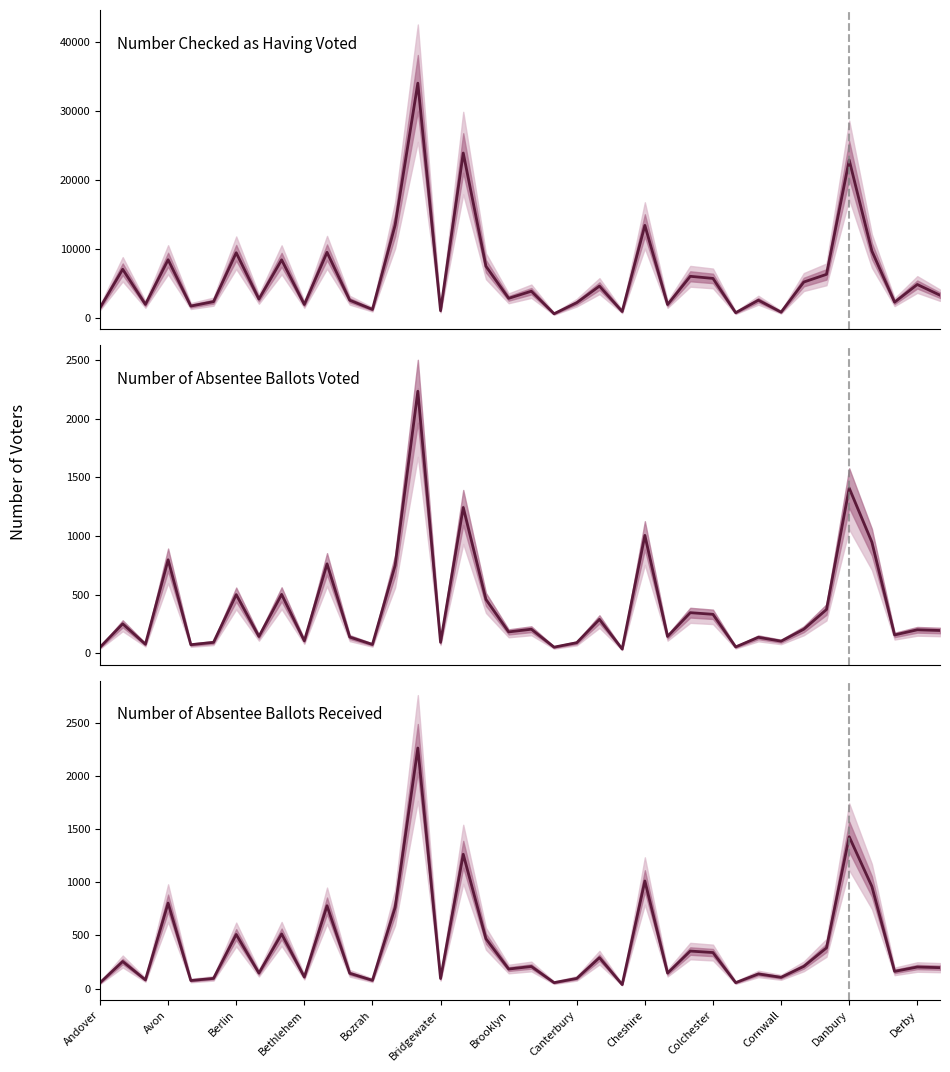

How many data points does each series have?

38